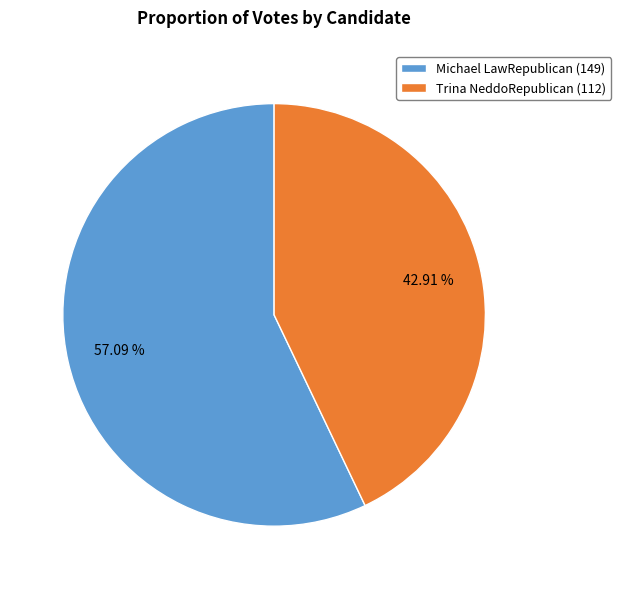

How many segments does this pie chart have?

2